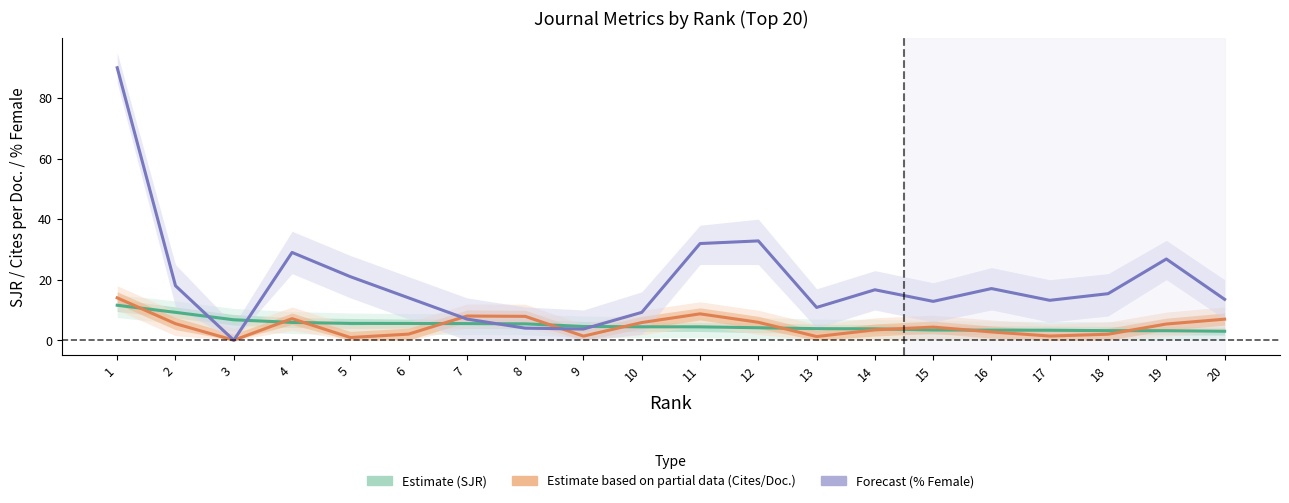

Reading left to right, list all the values displayed in this chart.

SJR (Estimate): 1=11.6	2=9.2	3=6.8	4=5.9	5=5.6	6=5.5	7=5.5	8=5.4	9=4.6	10=4.4	11=4.4	12=4.1	13=3.8	14=3.8	15=3.4	16=3.3	17=3.3	18=3.2	19=3.2	20=3.0
Cites/Doc. (partial data): 1=14.0	2=5.5	3=0.0	4=7.1	5=0.9	6=2.0	7=8.0	8=7.9	9=1.4	10=5.8	11=8.7	12=5.9	13=1.2	14=3.4	15=4.3	16=2.8	17=1.4	18=2.0	19=5.4	20=7.0
% Female (forecast): 1=90.0	2=18.0	3=0.0	4=29.0	5=21.0	6=14.0	7=7.0	8=4.0	9=3.7	10=9.2	11=31.9	12=32.8	13=10.8	14=16.7	15=12.8	16=17.1	17=13.2	18=15.4	19=26.8	20=13.5